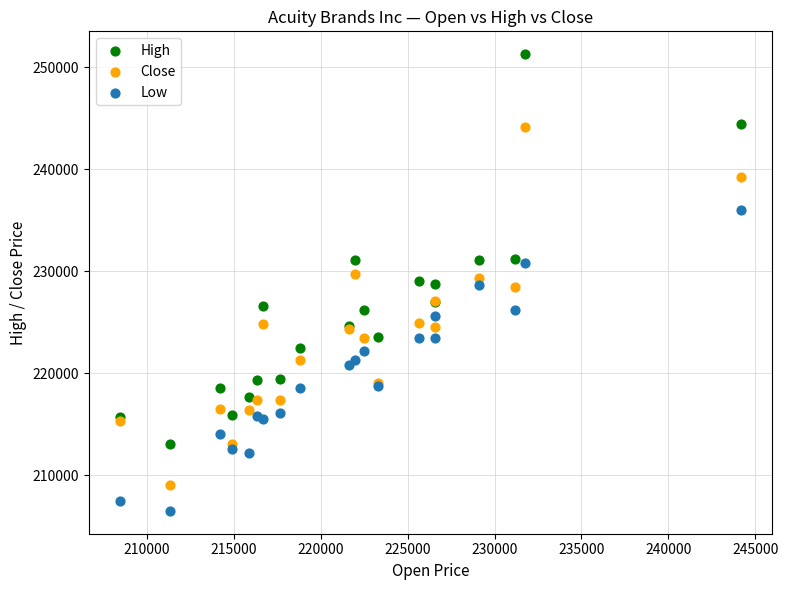

What is the X range (max minus min) for the scatter plot?

35744